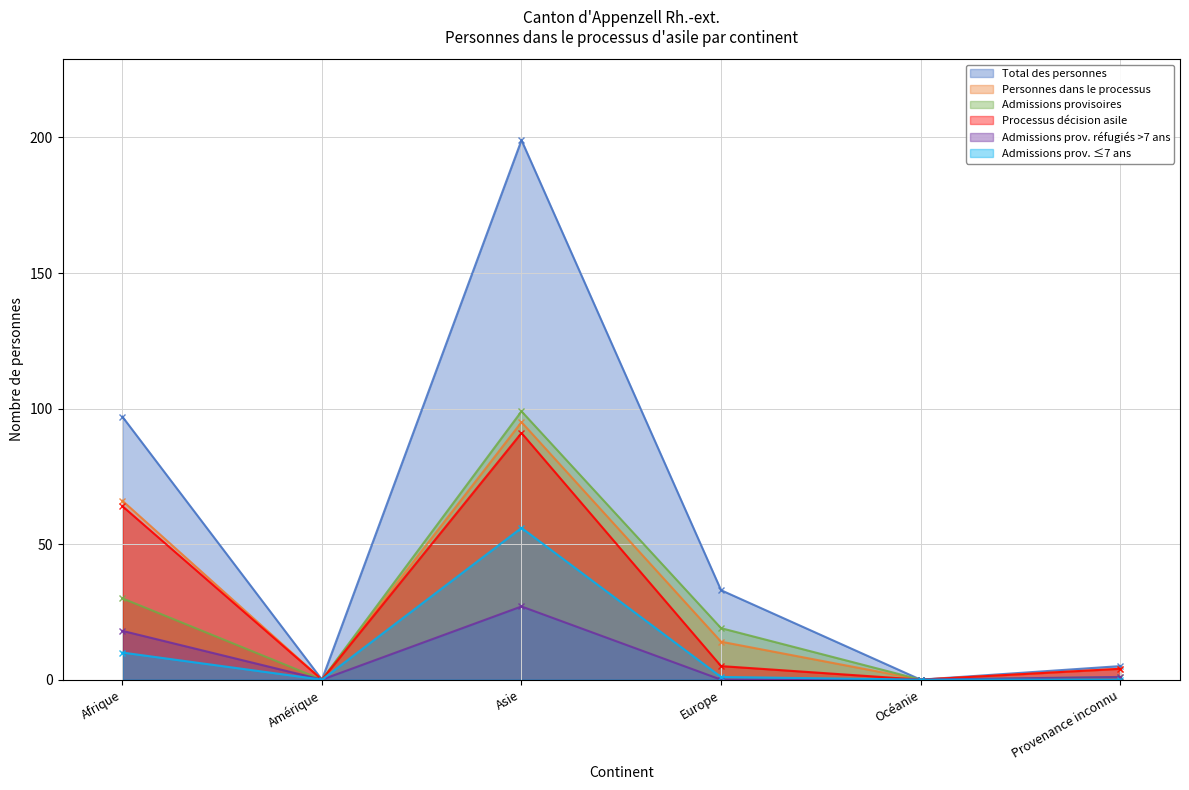

The Admissions prov. réfugiés >7 ans series shows 16 at Europe. True or false?

False